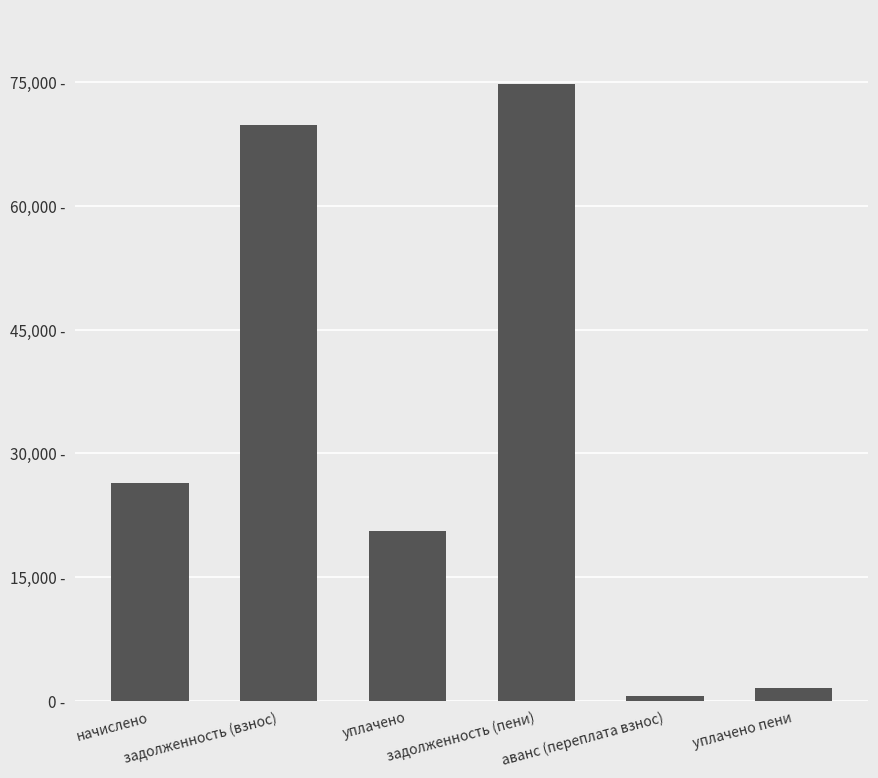

What is the sum of all values?

193749.0